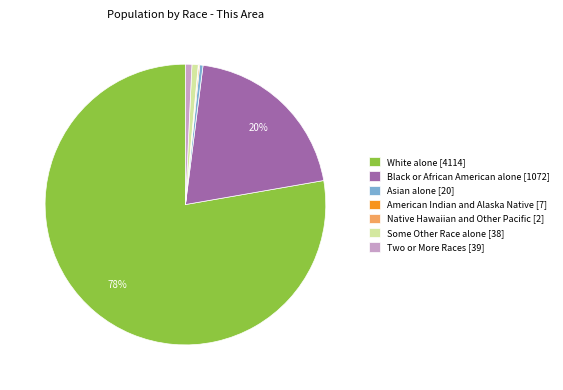

To the nearest percent, what portion does Some Other Race alone represent?

1%